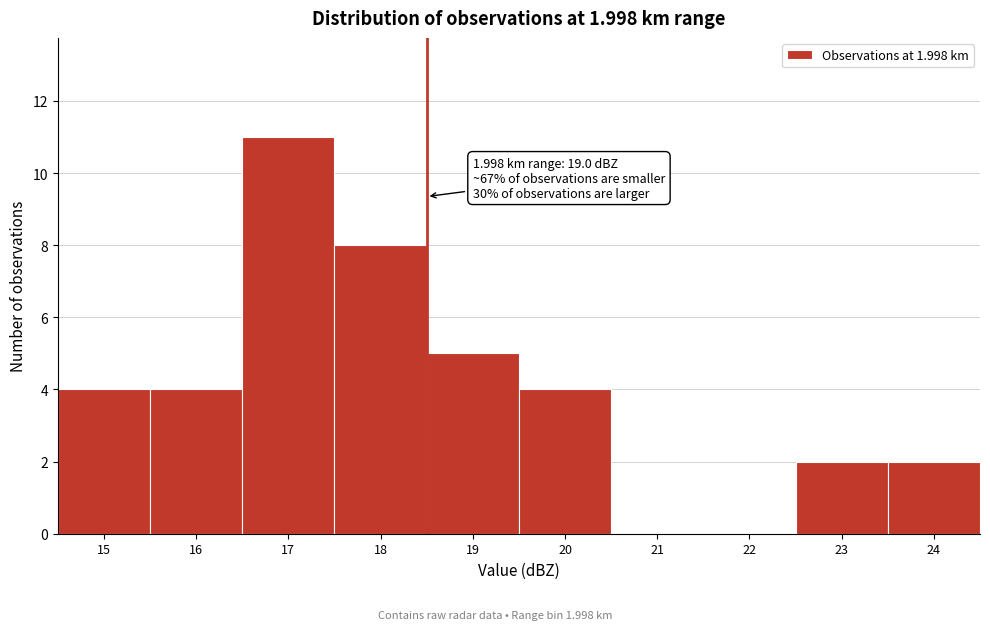

Reading left to right, what are all the values shown in this chart?

15=4	16=4	17=11	18=8	19=5	20=4	21=0	22=0	23=2	24=2